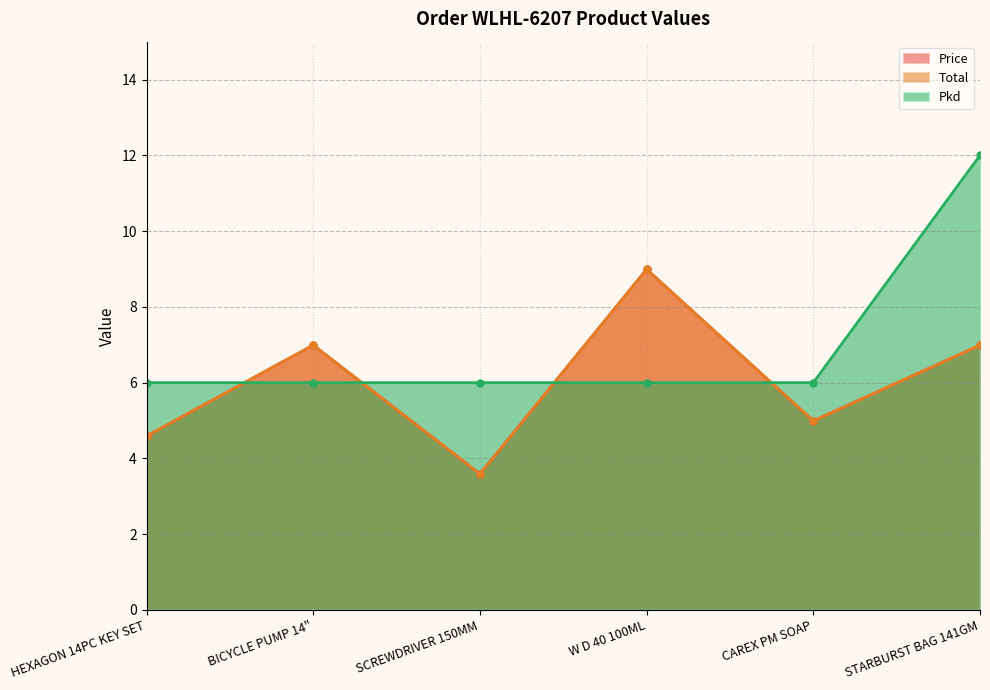

What is the difference between the highest and lowest values at HEXAGON 14PC KEY SET?

1.4